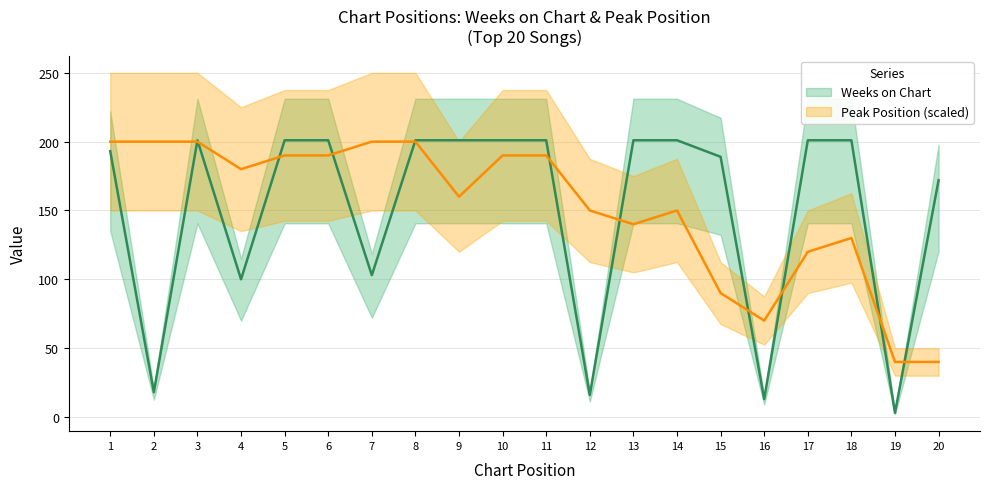

Is this an area chart (filled region under the line)?

No